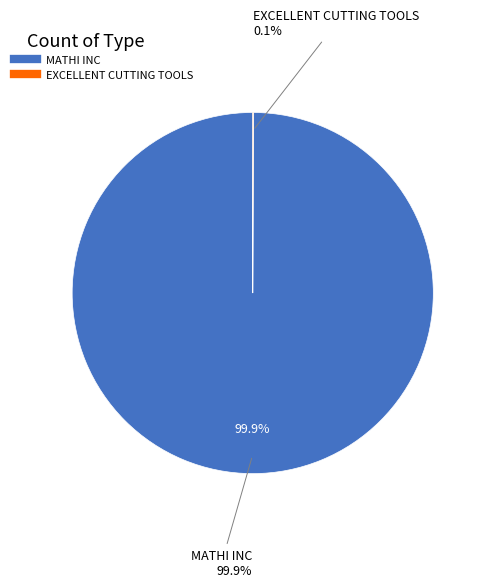

Which has a higher value, MATHI INC or EXCELLENT CUTTING TOOLS?

MATHI INC